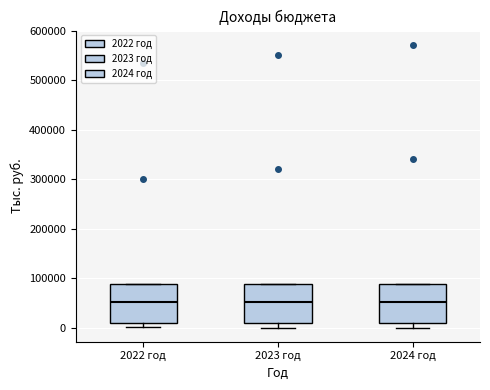

Reading left to right, read every box against the y-axis: the position of its median line, the range the box covers, and the ends of its whiskers. The values are not printed on the chart, so give them approximately, as read against the axis.

2022 год: median 50000, box 10000 to 90000, whiskers 0 to 90000
2023 год: median 50000, box 10000 to 90000, whiskers 0 to 90000
2024 год: median 50000, box 10000 to 90000, whiskers 0 to 90000